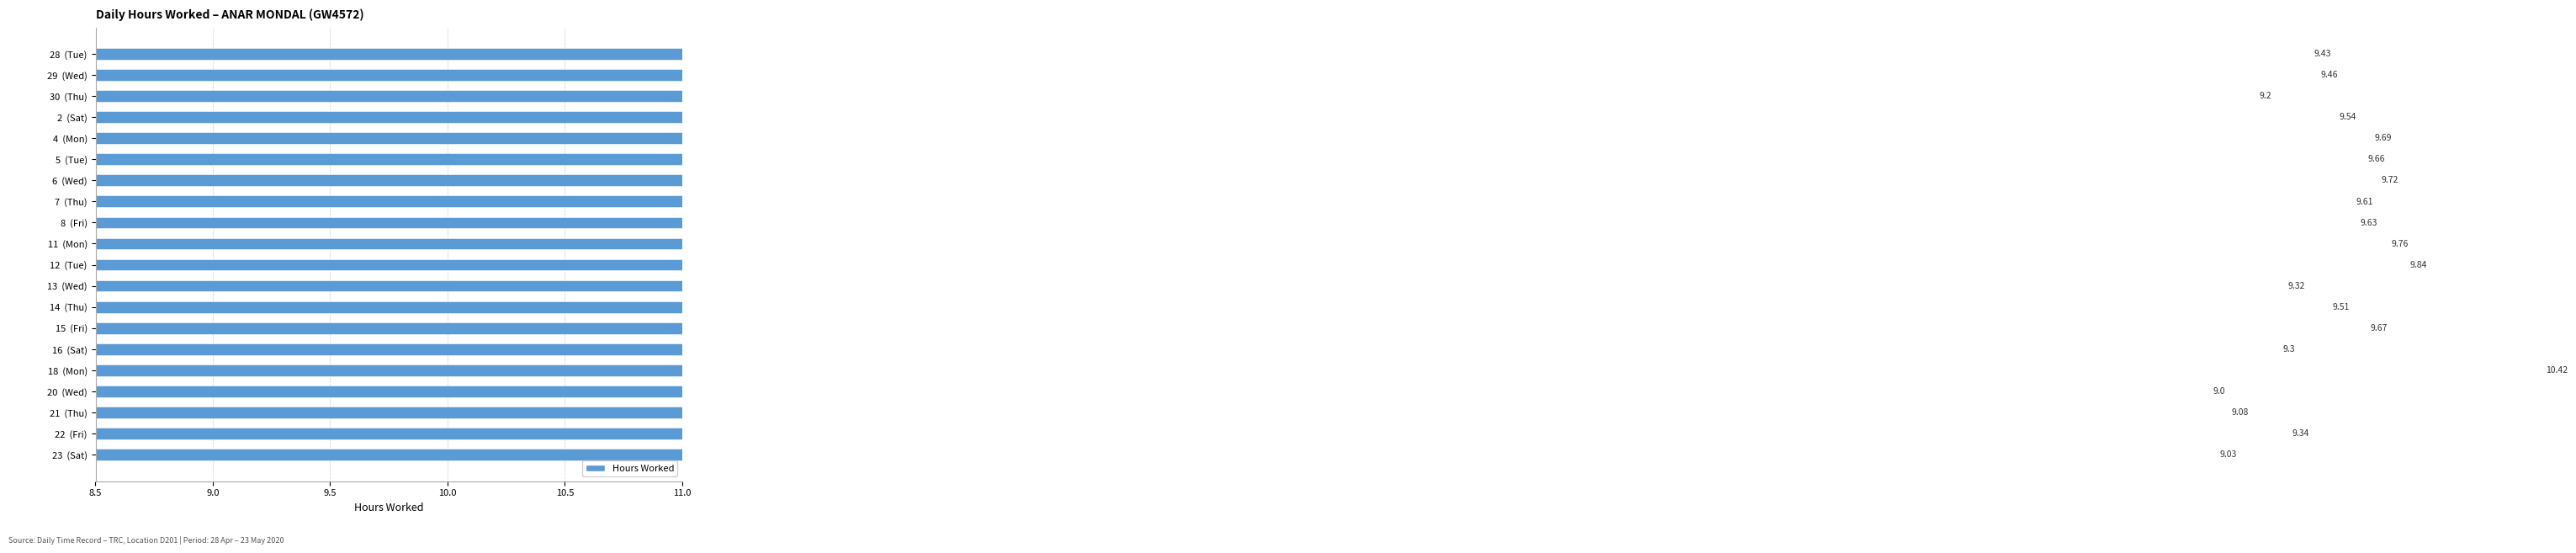

Reading left to right, transcribe all the data shown in this chart.

9.4	9.5	9.2	9.5	9.7	9.7	9.7	9.6	9.6	9.8	9.8	9.3	9.5	9.7	9.3	10.4	9.0	9.1	9.3	9.0